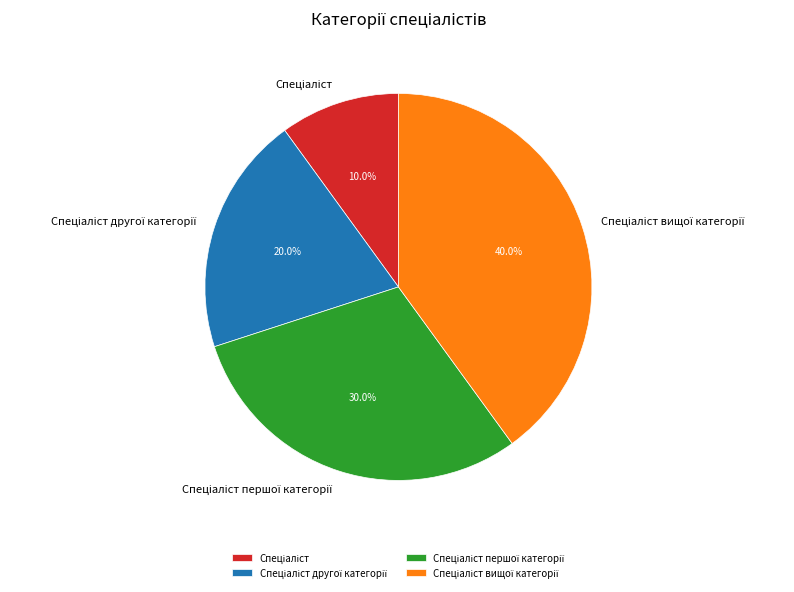

Is there any slice that represents more than half of the pie?

No